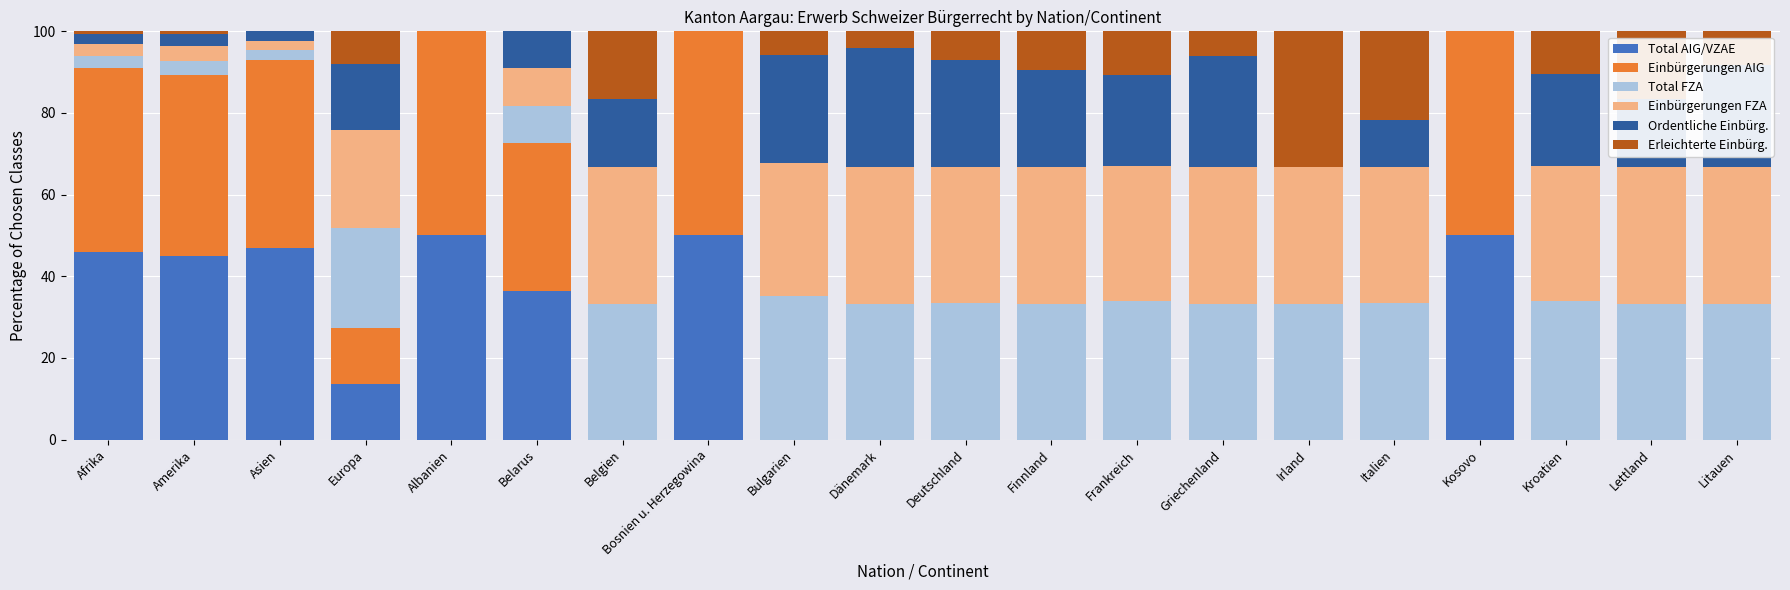

What is the total value across all series at Italien?

100.0